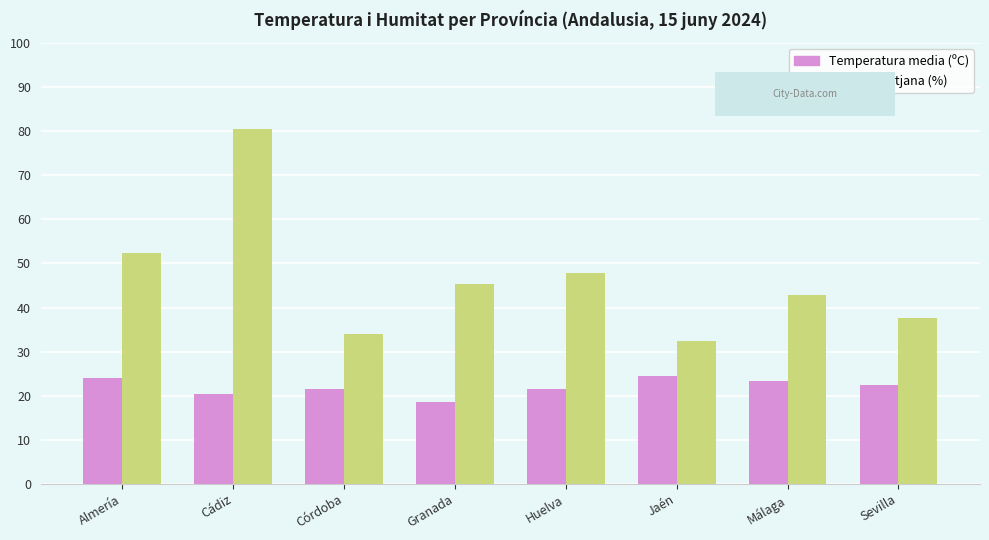

Rank the series at Málaga from lowest to highest value.

Temperatura media (ºC), Humitat mitjana (%)